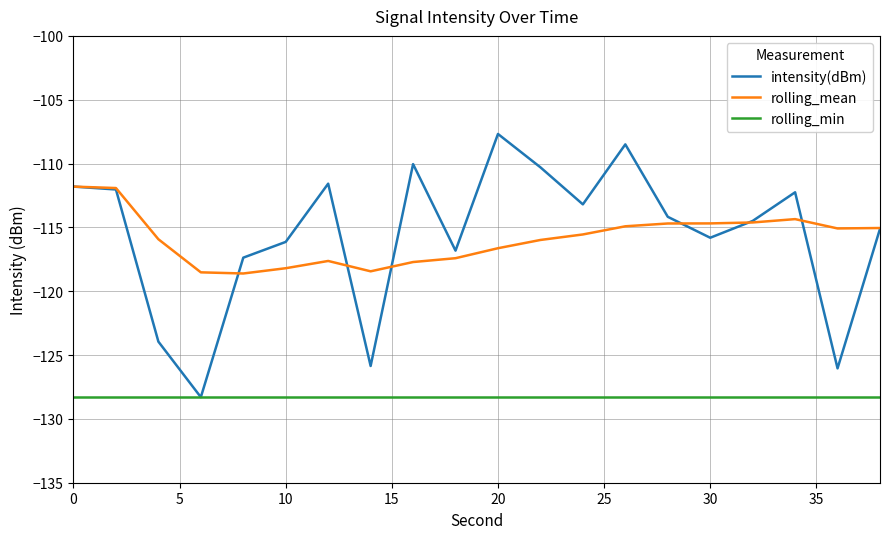

What is the highest value of the rolling_mean series?

-111.8